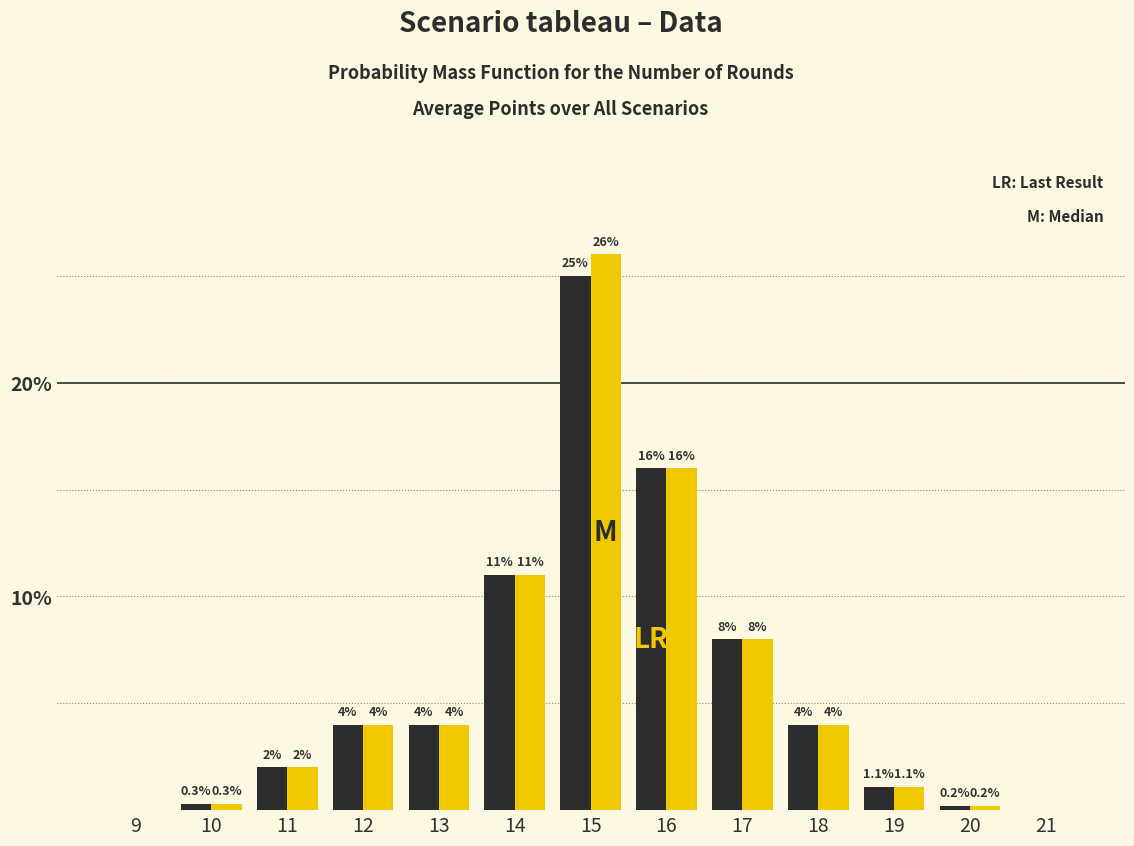

What is the total value across all series at 12?

8.0